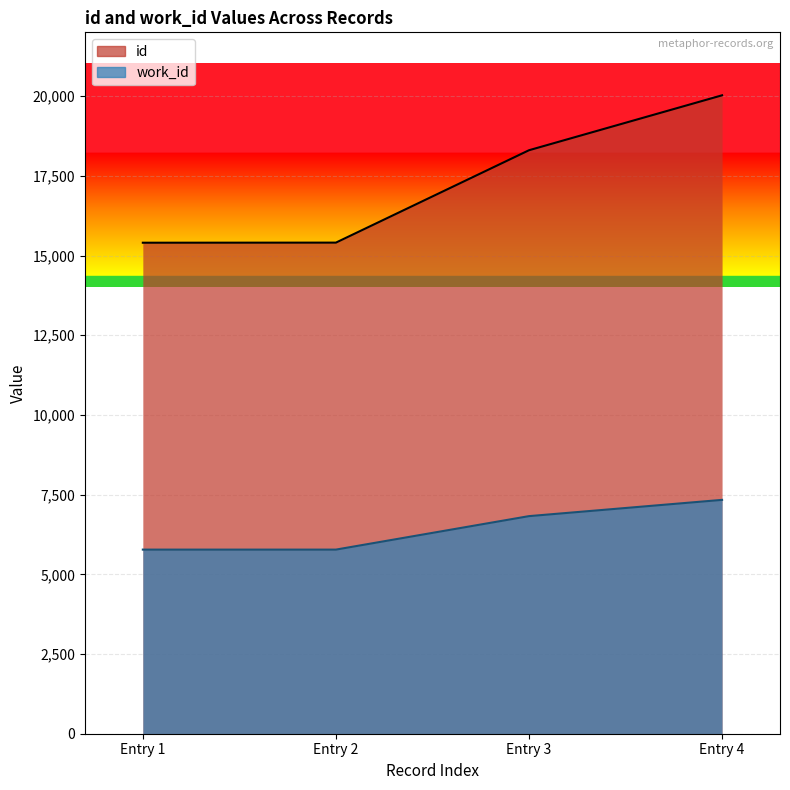

Reading left to right, list all the values displayed in this chart.

id: 15401	15404	18302	20025
work_id: 5775	5775	6825	7335